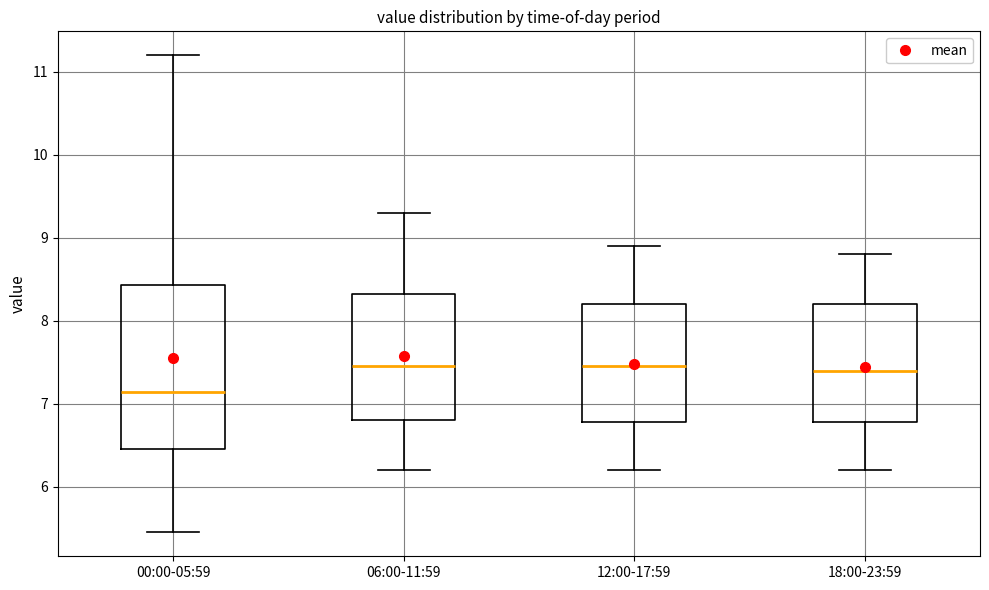

Reading left to right, transcribe this box plot: for each box, give where its median line is, the range the box spans, and where its two whiskers end, as read against the y-axis. The values are not printed on the chart, so give them approximately, as read against the axis.

00:00-05:59: median 7.1, box 6.5 to 8.4, whiskers 5.5 to 11.2
06:00-11:59: median 7.5, box 6.8 to 8.3, whiskers 6.2 to 9.3
12:00-17:59: median 7.5, box 6.8 to 8.2, whiskers 6.2 to 8.9
18:00-23:59: median 7.4, box 6.8 to 8.2, whiskers 6.2 to 8.8